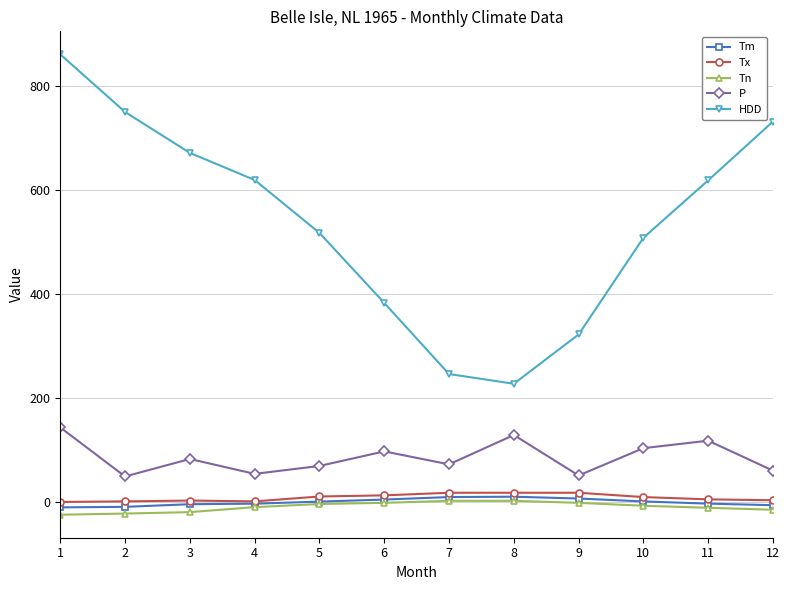

Which category has the highest value across all series?

1